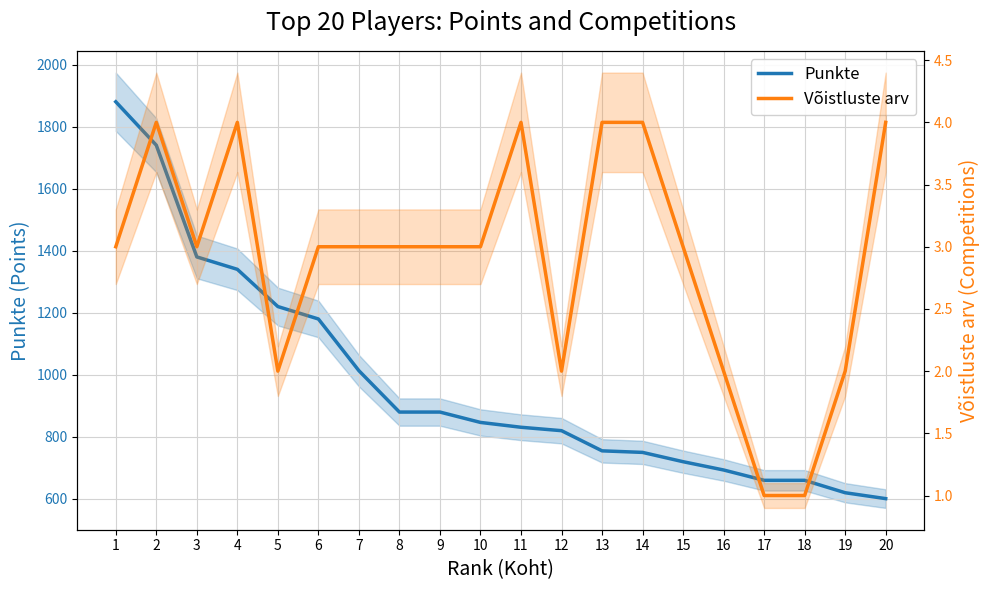

What is the total value across all series at 16?

695.3